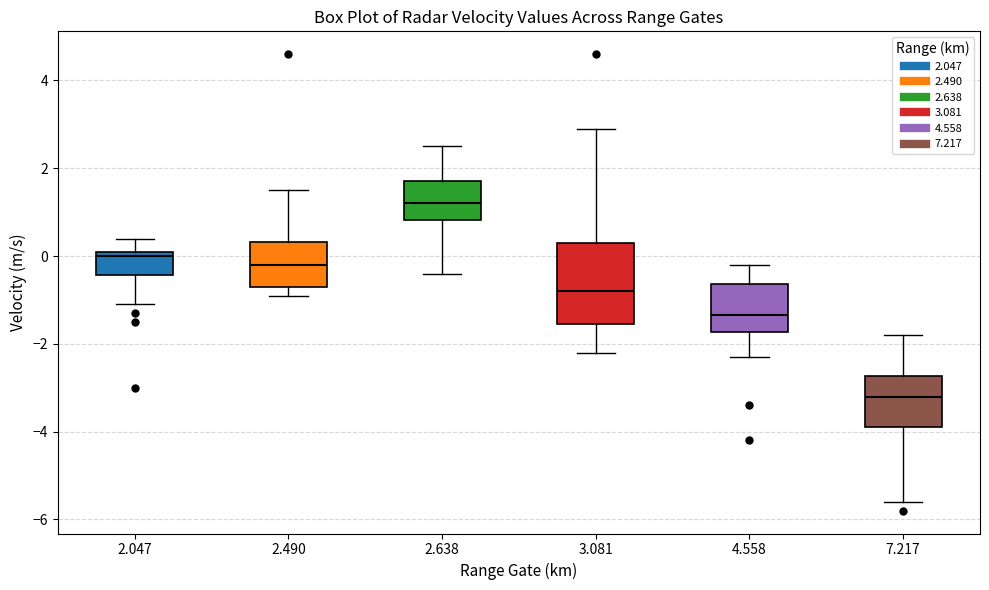

Comparing the boxes themselves (not the whiskers), which one is the tallest?

3.081